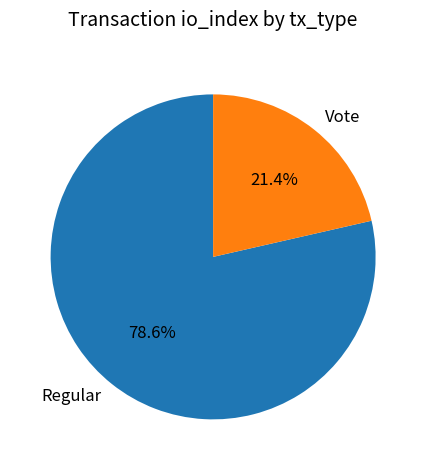

True or false: Regular accounts for 79% of the total.

True